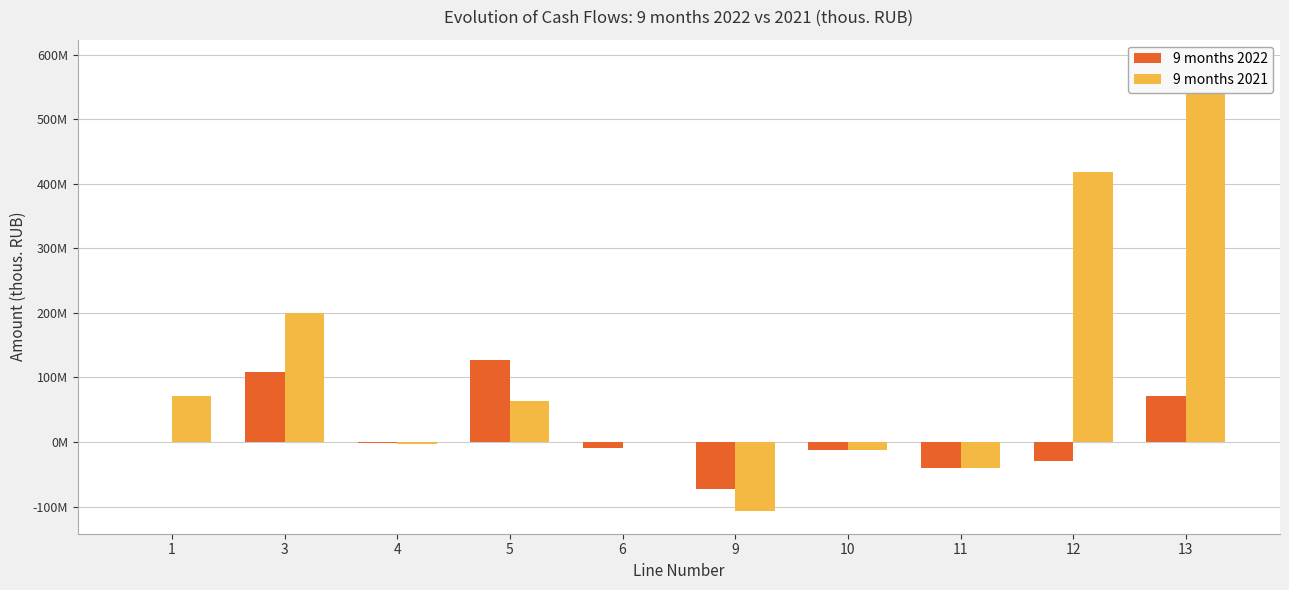

Which series has the widest spread of values?

9 months 2021